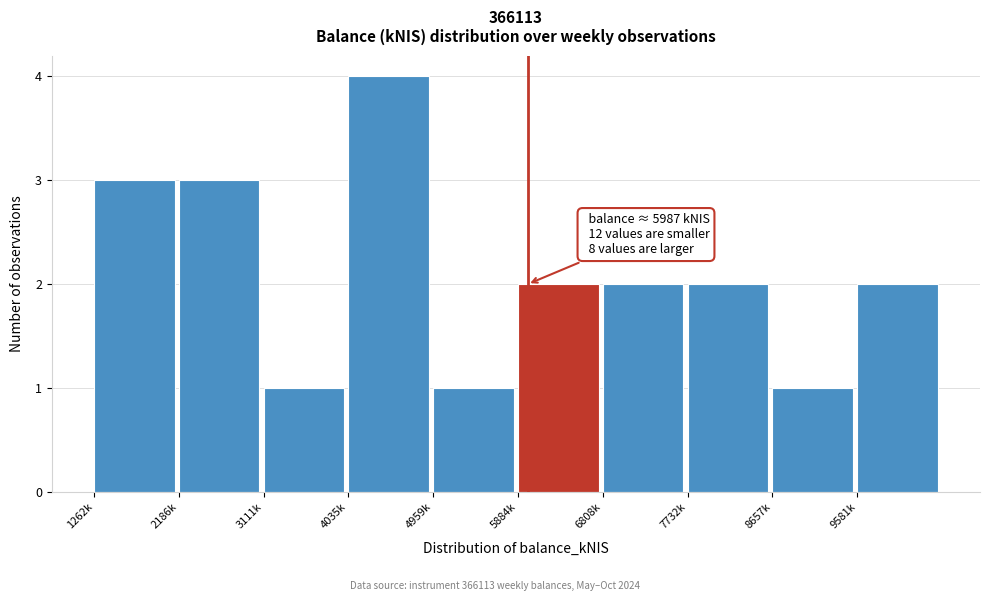

Reading left to right, list all the values displayed in this chart.

1262k=3	2186k=3	3111k=1	4035k=4	4959k=1	5884k=2	6808k=2	7732k=2	8657k=1	9581k=2